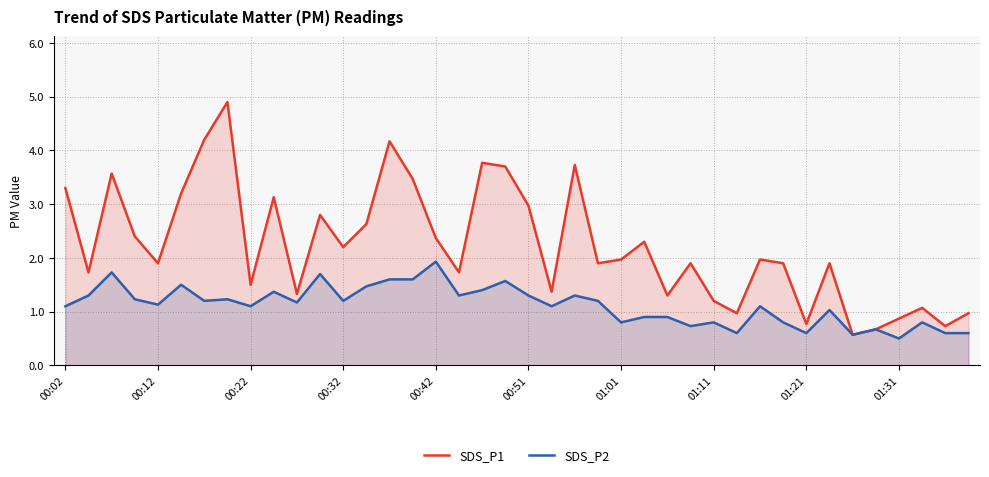

True or false: SDS_P1 and SDS_P2 intersect in this chart.

False